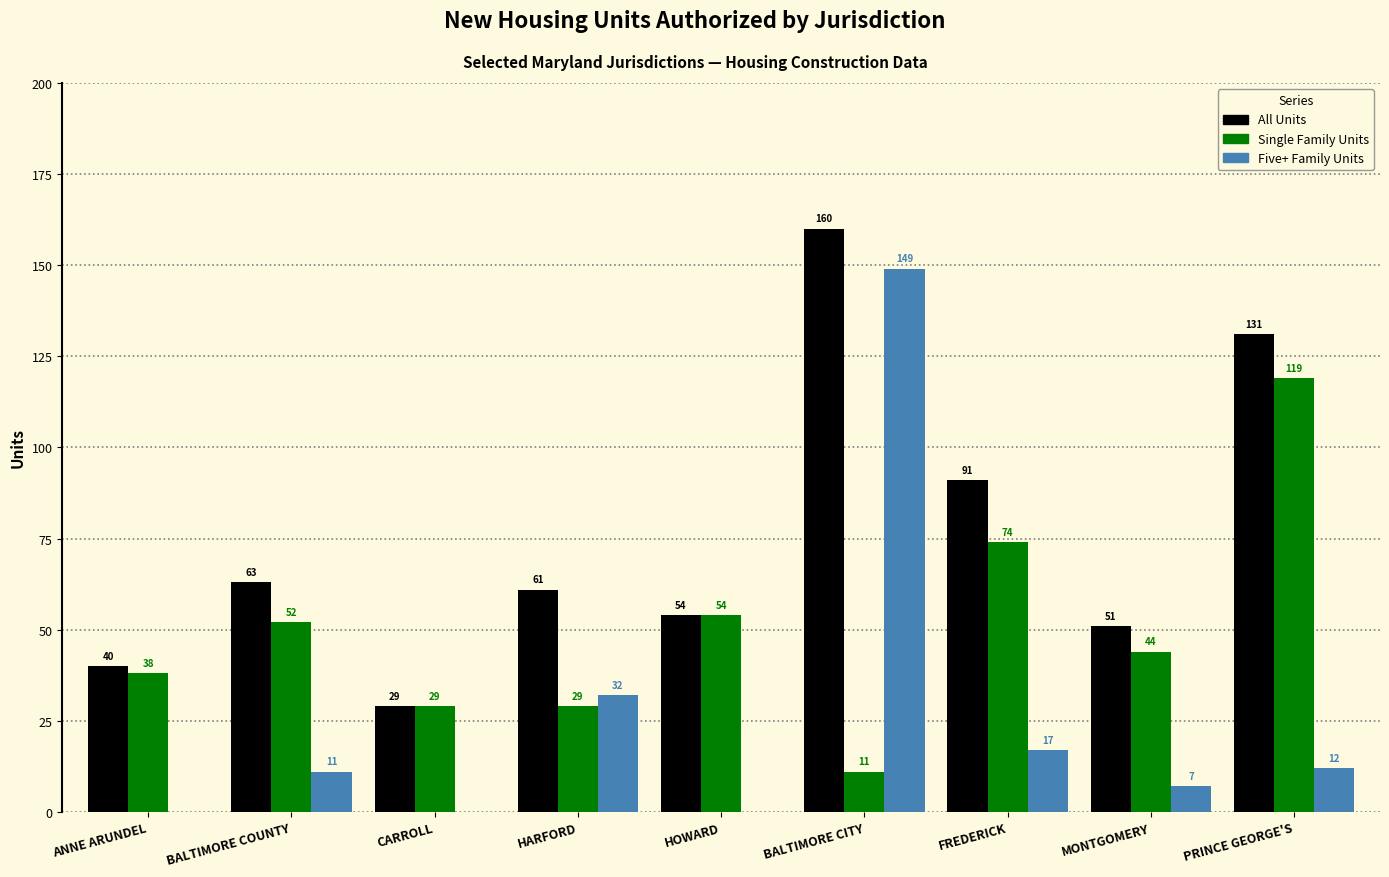

Between ANNE ARUNDEL and HARFORD, which series saw the biggest shift?

Five+ Family Units